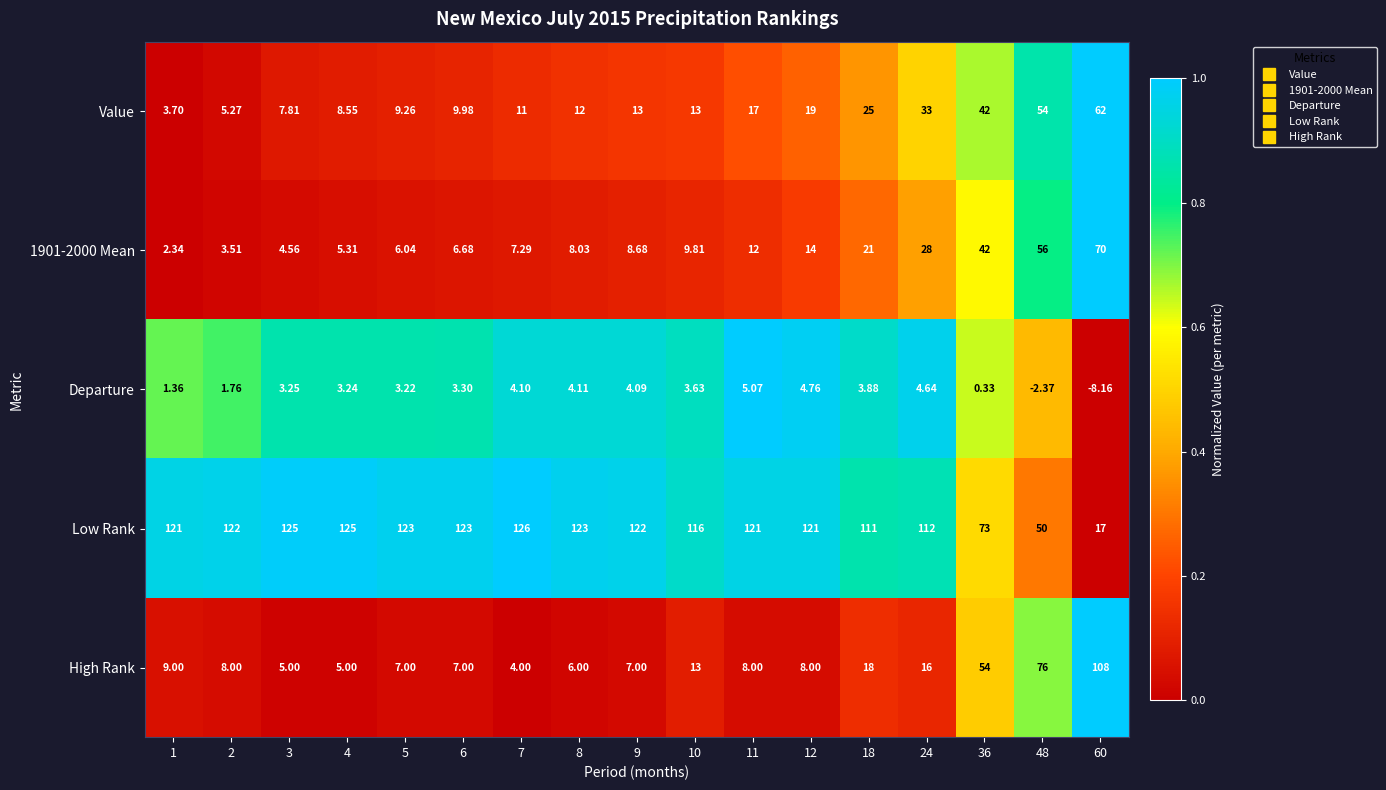

Which series changed the most between 1 and 11?

Value